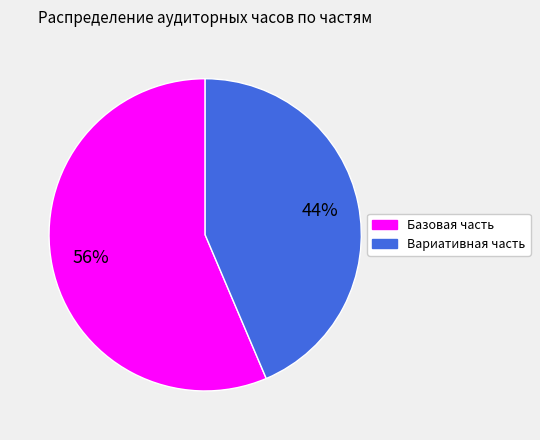

Rank the categories by value from highest to lowest.

Базовая часть, Вариативная часть